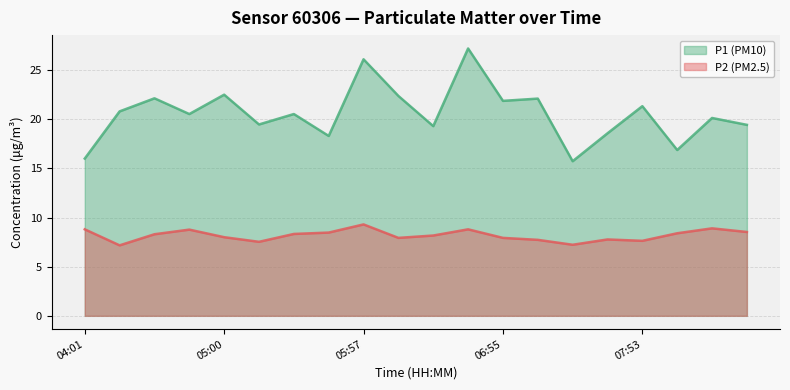

Does the chart display data point markers on the line(s)?

No